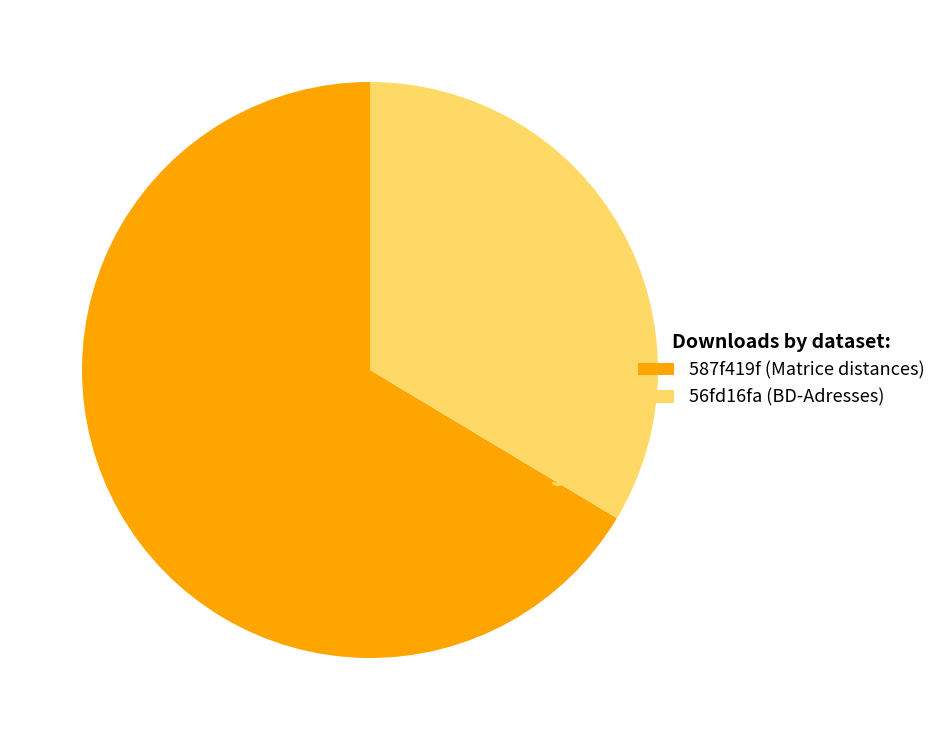

True or false: 56fd16fa (BD-Adresses) accounts for 34% of the total.

True